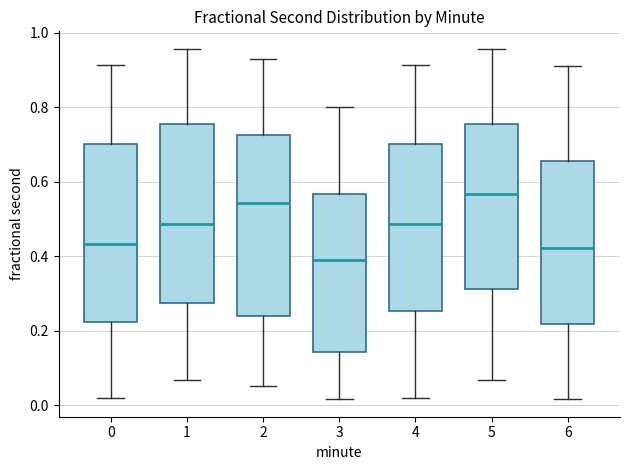

Reading left to right, read every box against the y-axis: the position of its median line, the range the box covers, and the ends of its whiskers. The values are not printed on the chart, so give them approximately, as read against the axis.

0: median 0.44, box 0.22 to 0.70, whiskers 0.02 to 0.92
1: median 0.48, box 0.28 to 0.76, whiskers 0.06 to 0.96
2: median 0.54, box 0.24 to 0.72, whiskers 0.06 to 0.92
3: median 0.38, box 0.14 to 0.56, whiskers 0.02 to 0.80
4: median 0.48, box 0.26 to 0.70, whiskers 0.02 to 0.92
5: median 0.56, box 0.32 to 0.76, whiskers 0.06 to 0.96
6: median 0.42, box 0.22 to 0.66, whiskers 0.02 to 0.92